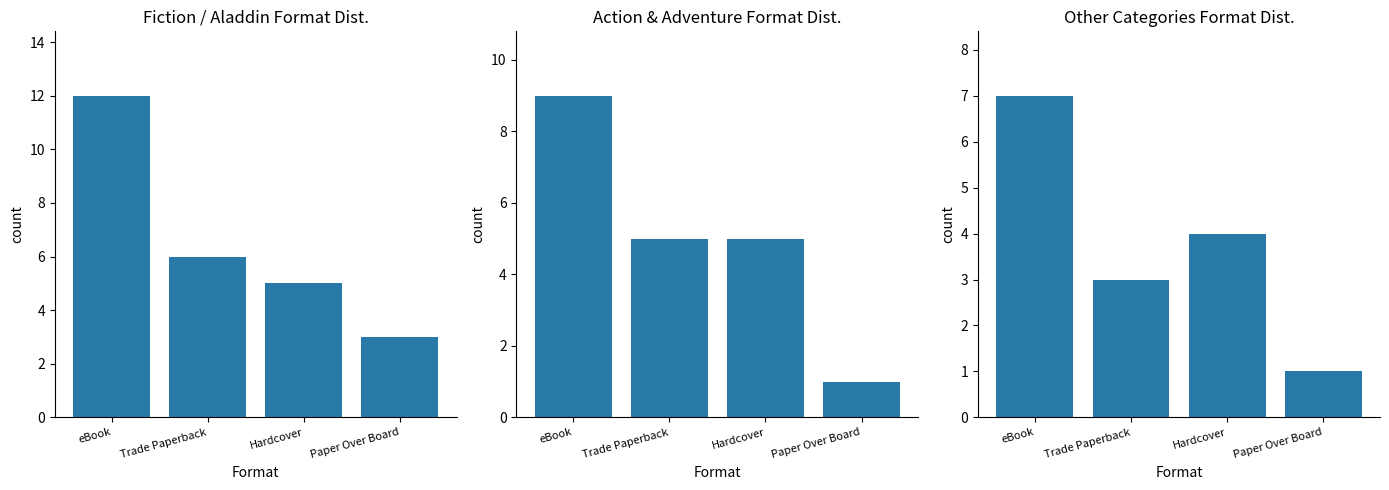

What is the value of the Fiction / Aladdin bar at the 2nd from the left?

6